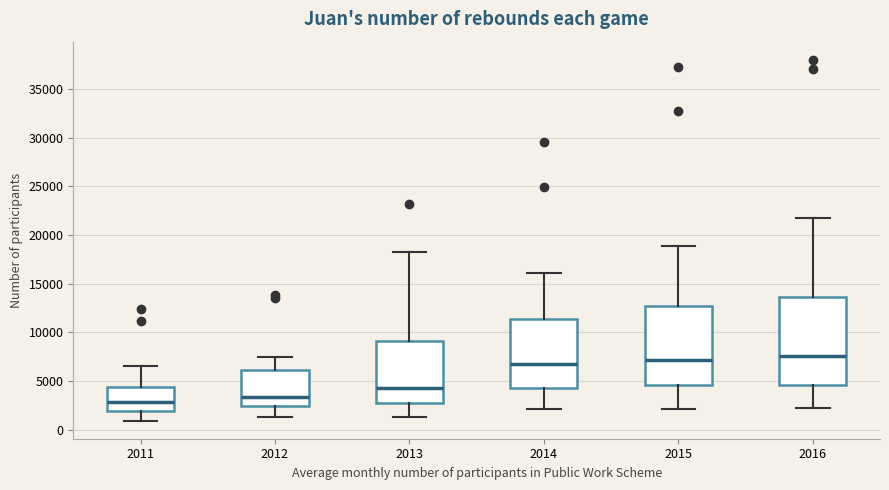

Reading left to right, transcribe this box plot: for each box, give where its median line is, the range the box spans, and where its two whiskers end, as read against the y-axis. The values are not printed on the chart, so give them approximately, as read against the axis.

2011: median 3000, box 2000 to 4500, whiskers 1000 to 6500
2012: median 3500, box 2500 to 6000, whiskers 1500 to 7500
2013: median 4500, box 2500 to 9000, whiskers 1500 to 18500
2014: median 7000, box 4500 to 11500, whiskers 2000 to 16000
2015: median 7000, box 4500 to 12500, whiskers 2000 to 19000
2016: median 7500, box 4500 to 13500, whiskers 2000 to 21500